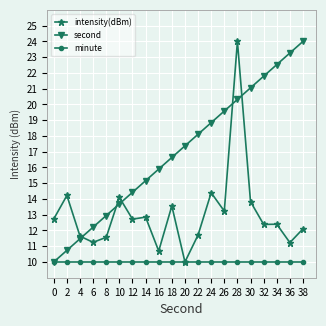

Rank the series by their average value, from highest to lowest.

second, intensity(dBm), minute